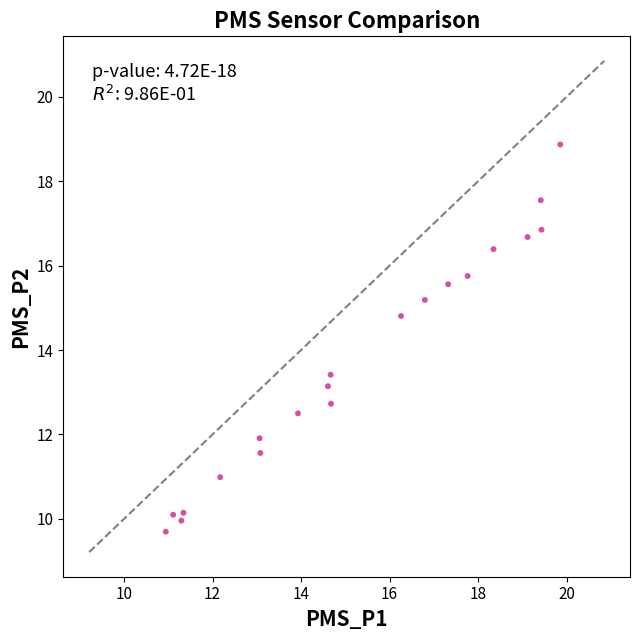

What is the range of X values (max minus min)?

8.9